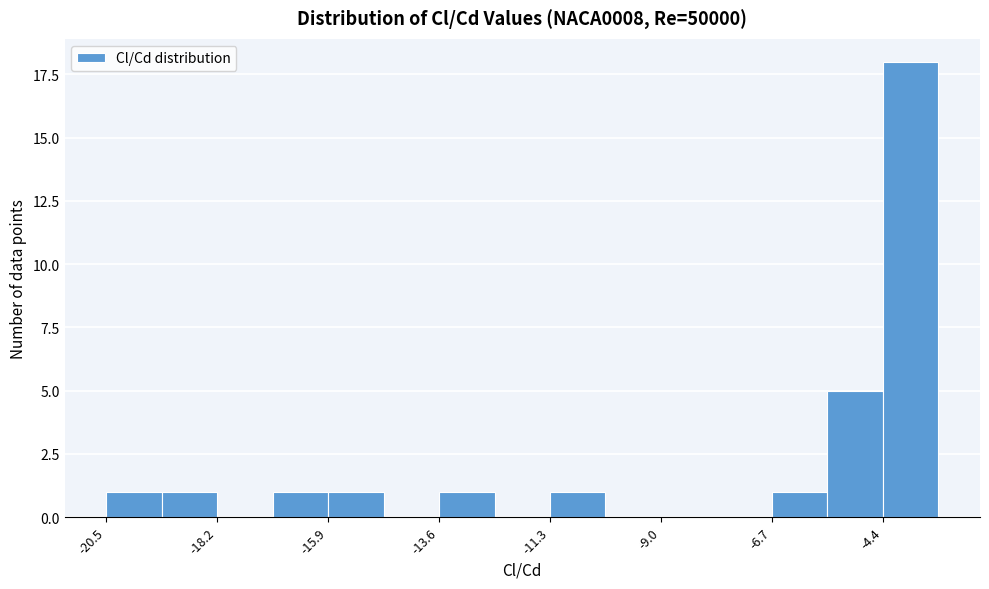

Read against the x-axis, roughly where is the centre of the tallest bar?

-4.0